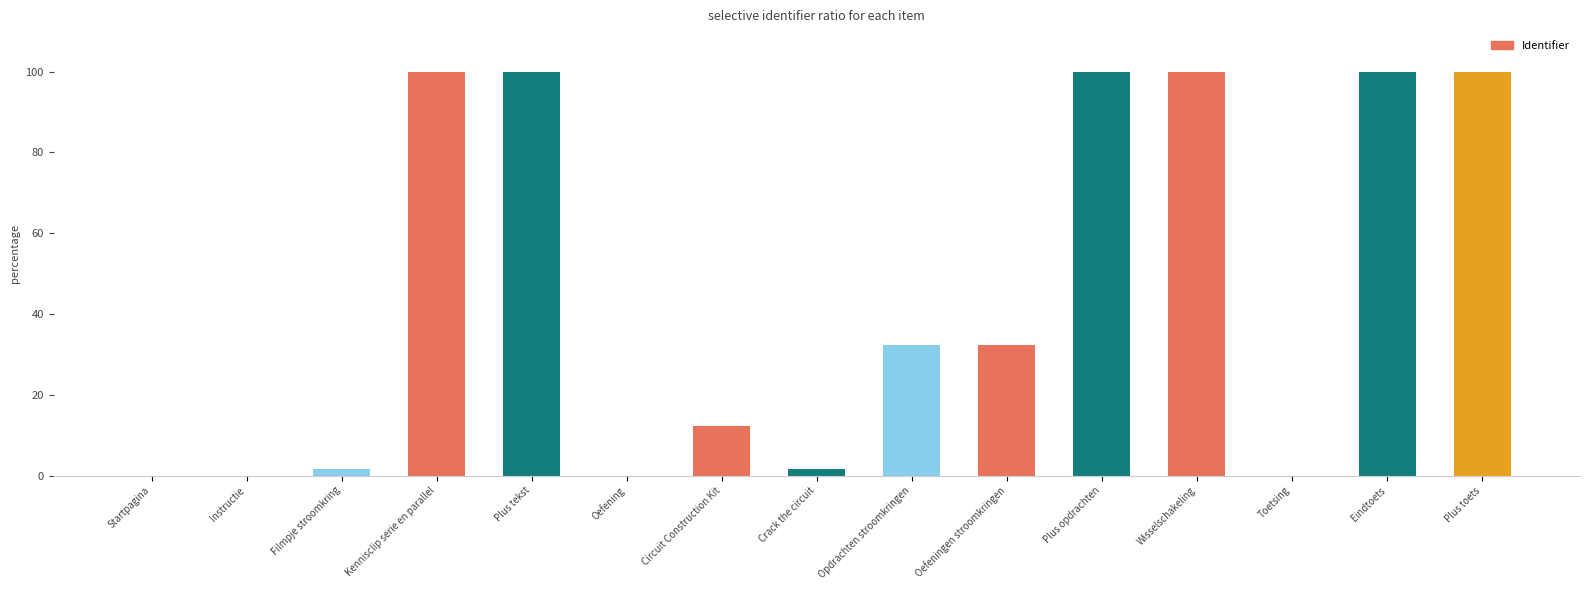

List the labels in order of value, smallest first.

Startpagina, Instructie, Oefening, Toetsing, Filmpje stroomkring, Crack the circuit, Circuit Construction Kit, Oefeningen stroomkringen, Opdrachten stroomkringen, Kennisclip serie en parallel, Plus tekst, Plus opdrachten, Wisselschakeling, Eindtoets, Plus toets